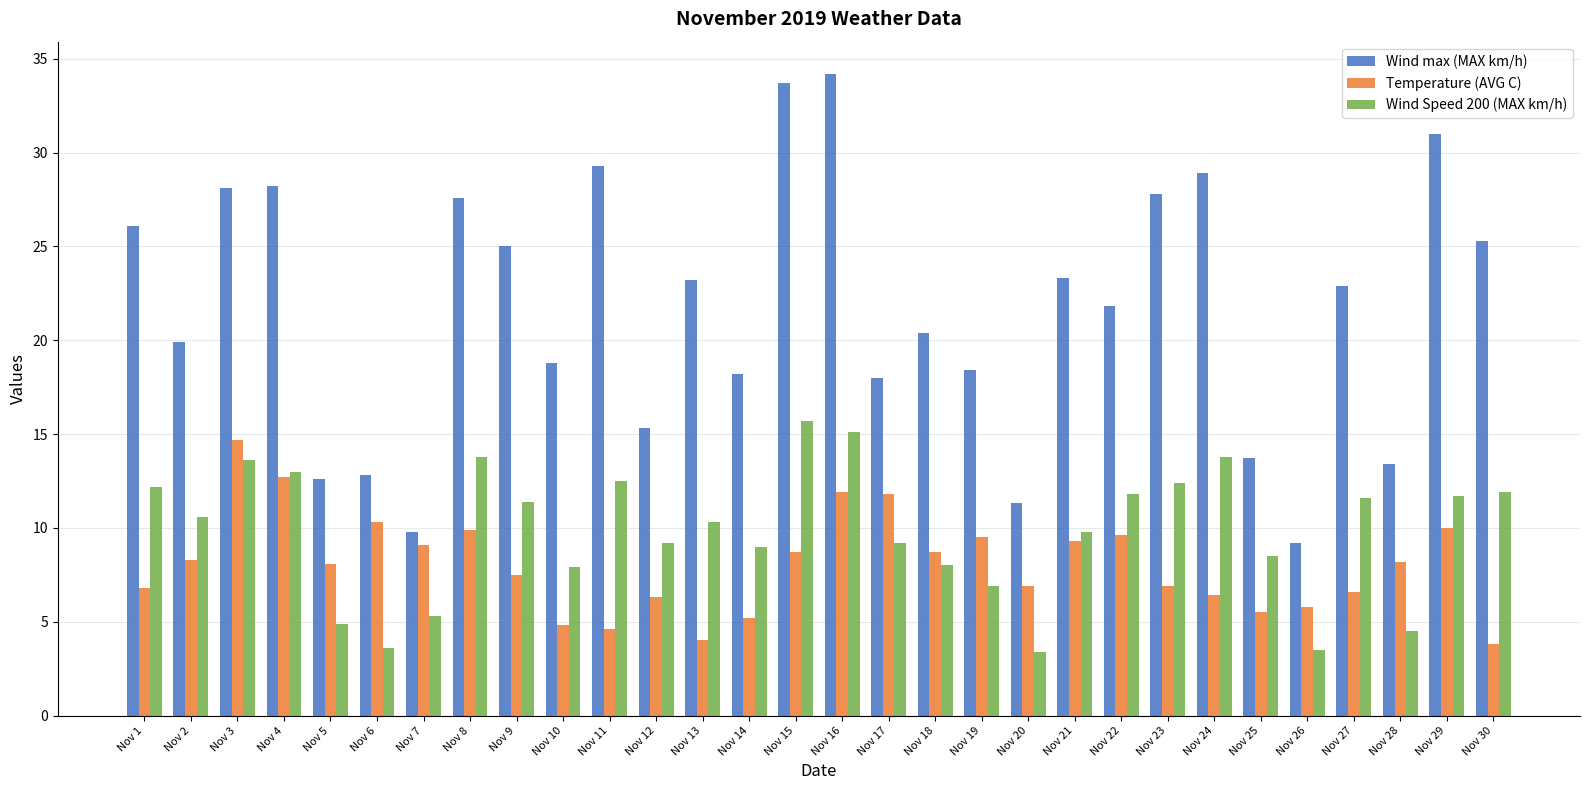

Which category has the highest value in the Temperature (AVG C) series?

Nov 3